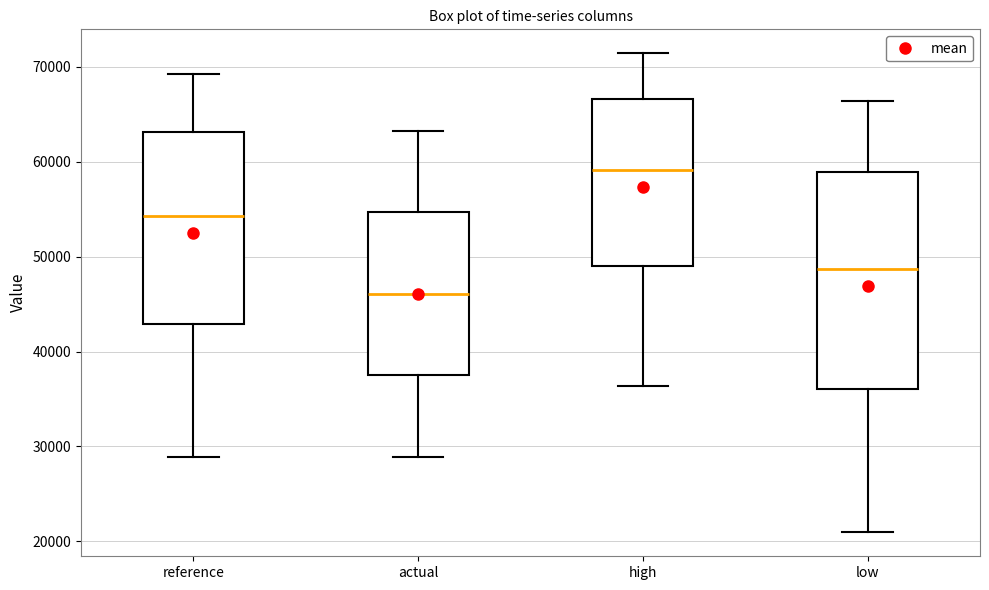

Reading left to right, read every box against the y-axis: the position of its median line, the range the box covers, and the ends of its whiskers. The values are not printed on the chart, so give them approximately, as read against the axis.

reference: median 54000, box 43000 to 63000, whiskers 29000 to 69000
actual: median 46000, box 37000 to 55000, whiskers 29000 to 63000
high: median 59000, box 49000 to 67000, whiskers 36000 to 71000
low: median 49000, box 36000 to 59000, whiskers 21000 to 66000